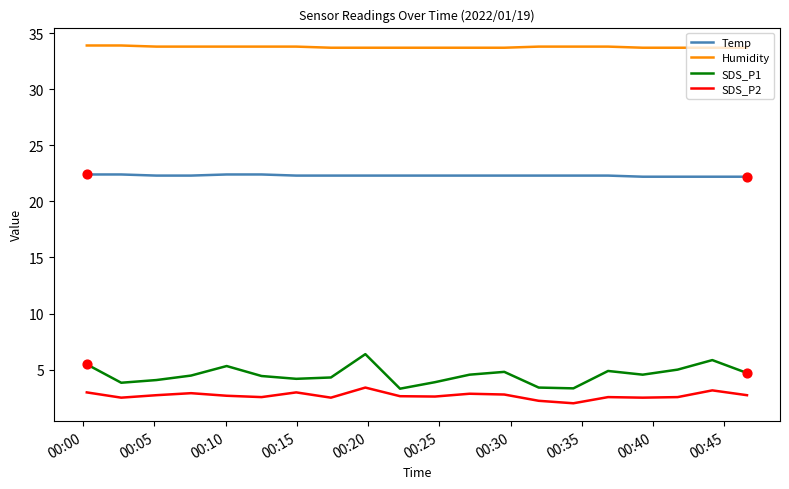

Which series has the largest total across all categories?

Humidity